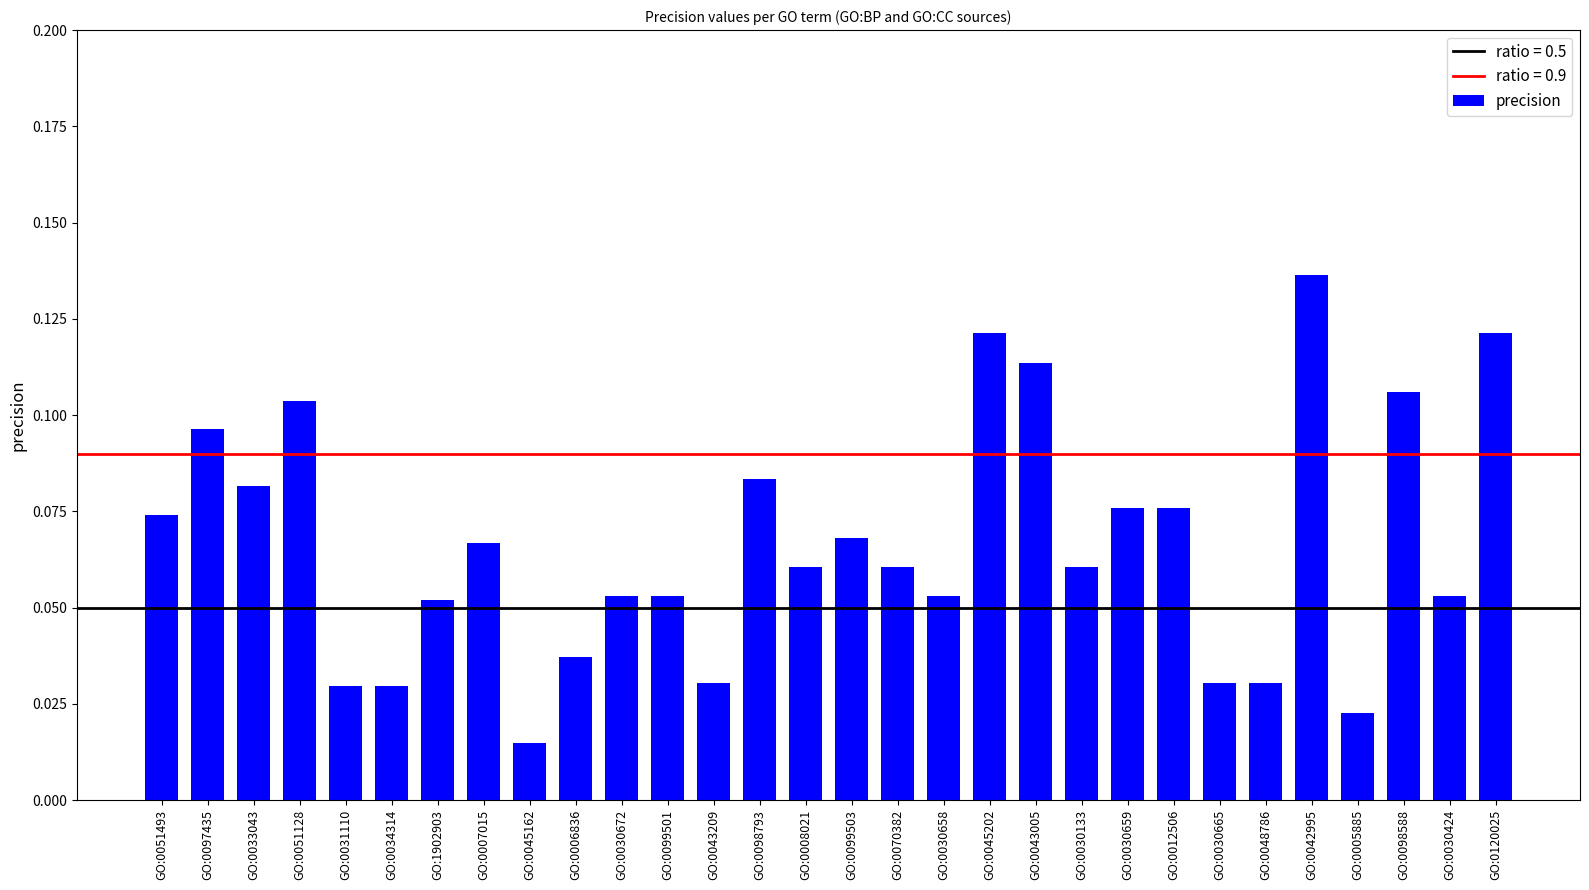

At which label is the value closest to 0?

GO:0045162